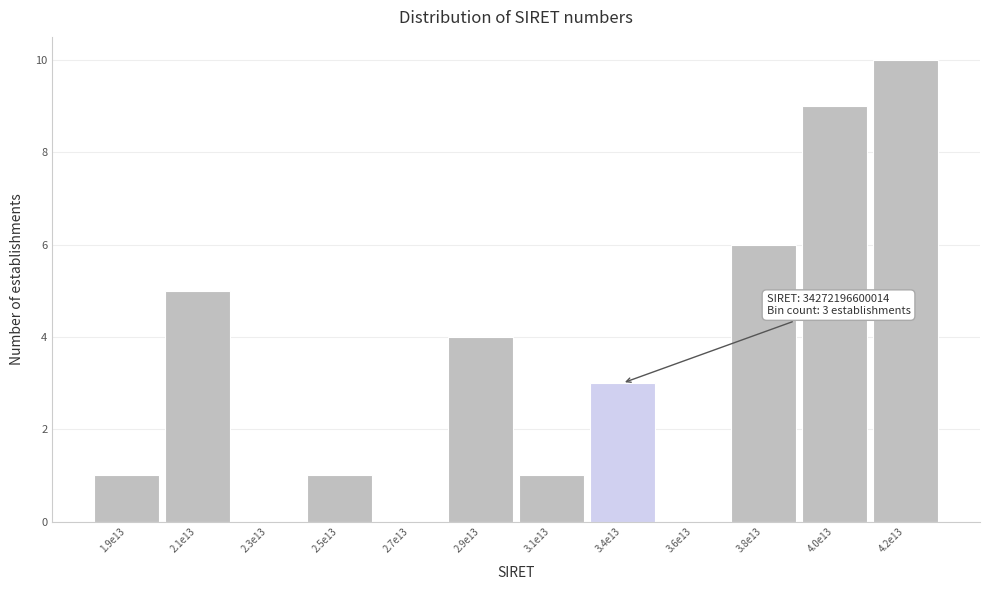

Reading left to right, extract all data points from this chart.

1.9e13=1	2.1e13=5	2.3e13=0	2.5e13=1	2.7e13=0	2.9e13=4	3.1e13=1	3.4e13=3	3.6e13=0	3.8e13=6	4.0e13=9	4.2e13=10